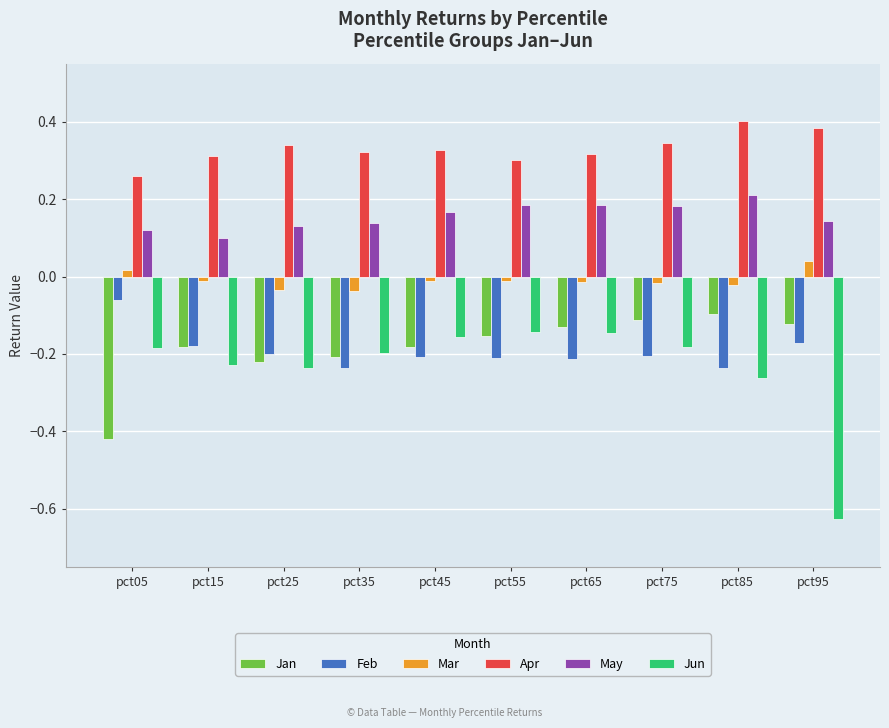

Which series has the widest spread of values?

Jun